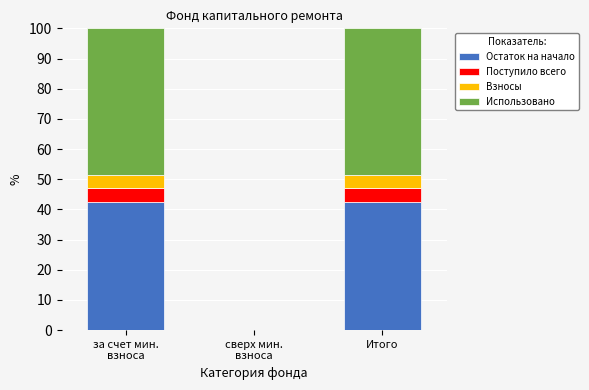

What is the total value across all series at Итого?

100.0